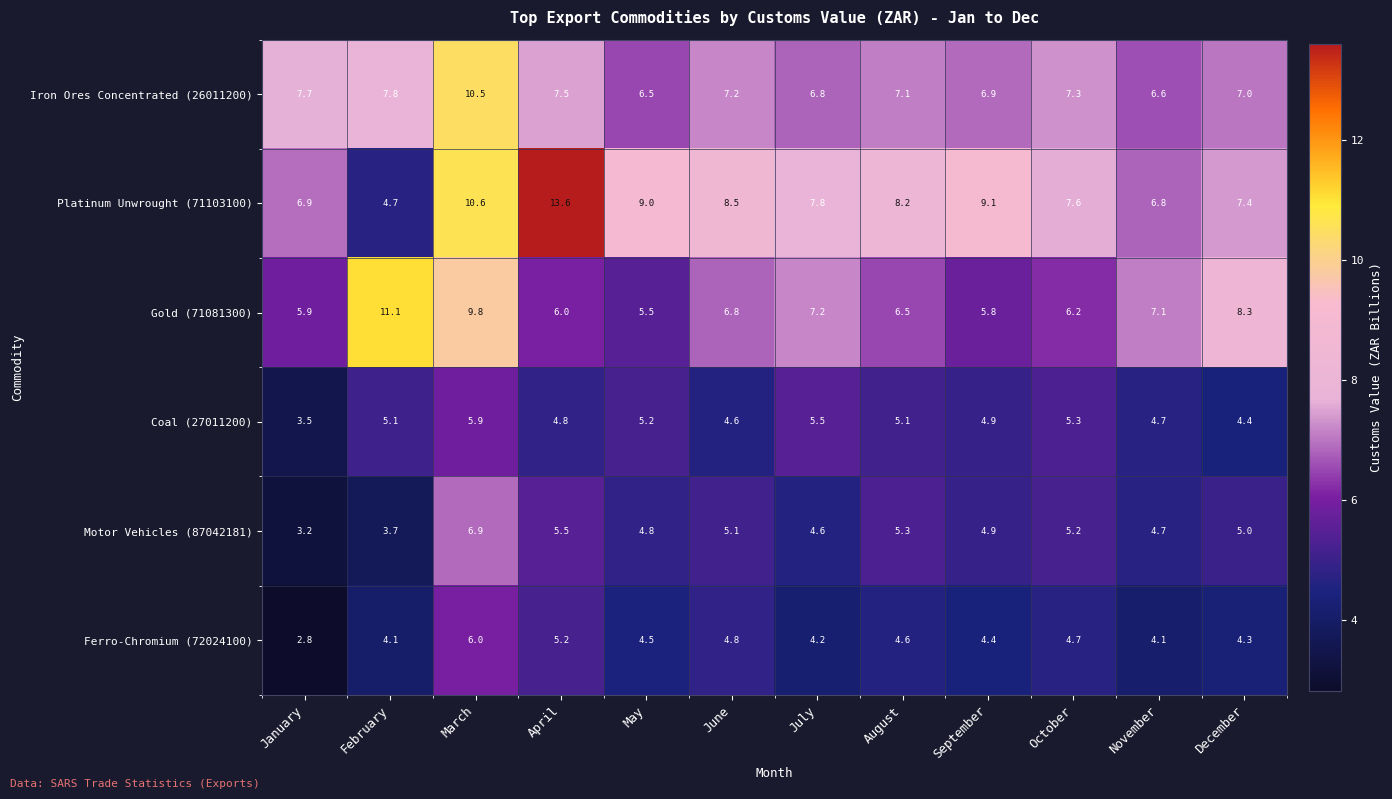

What is the average value of the Coal (27011200) series?

4.9